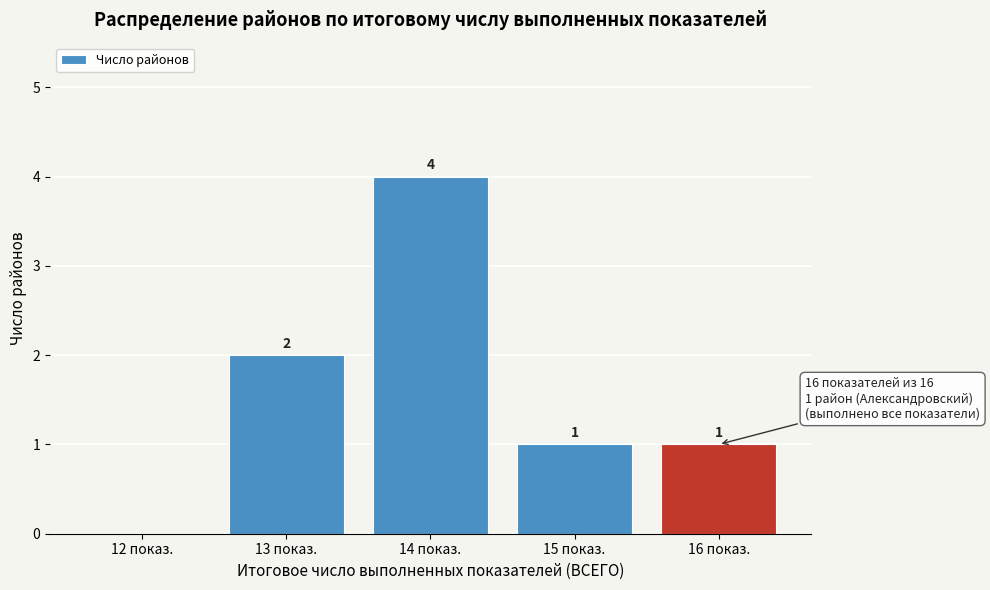

Reading left to right, extract all data points from this chart.

12 показ.=0	13 показ.=2	14 показ.=4	15 показ.=1	16 показ.=1